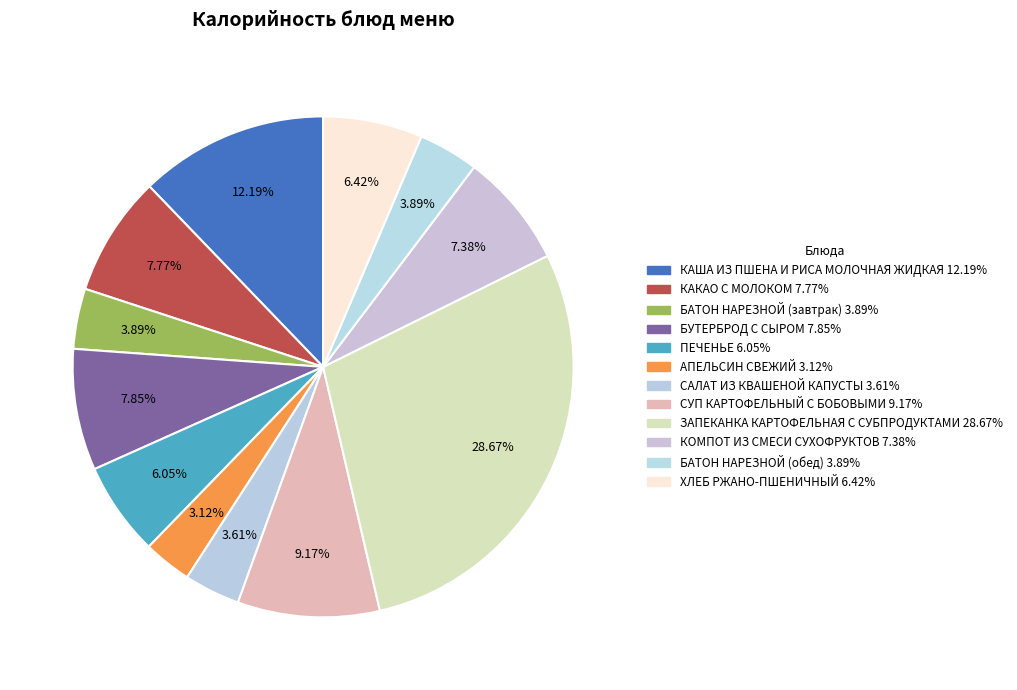

Between КАША ИЗ ПШЕНА И РИСА МОЛОЧНАЯ ЖИДКАЯ and САЛАТ ИЗ КВАШЕНОЙ КАПУСТЫ, which is larger?

КАША ИЗ ПШЕНА И РИСА МОЛОЧНАЯ ЖИДКАЯ